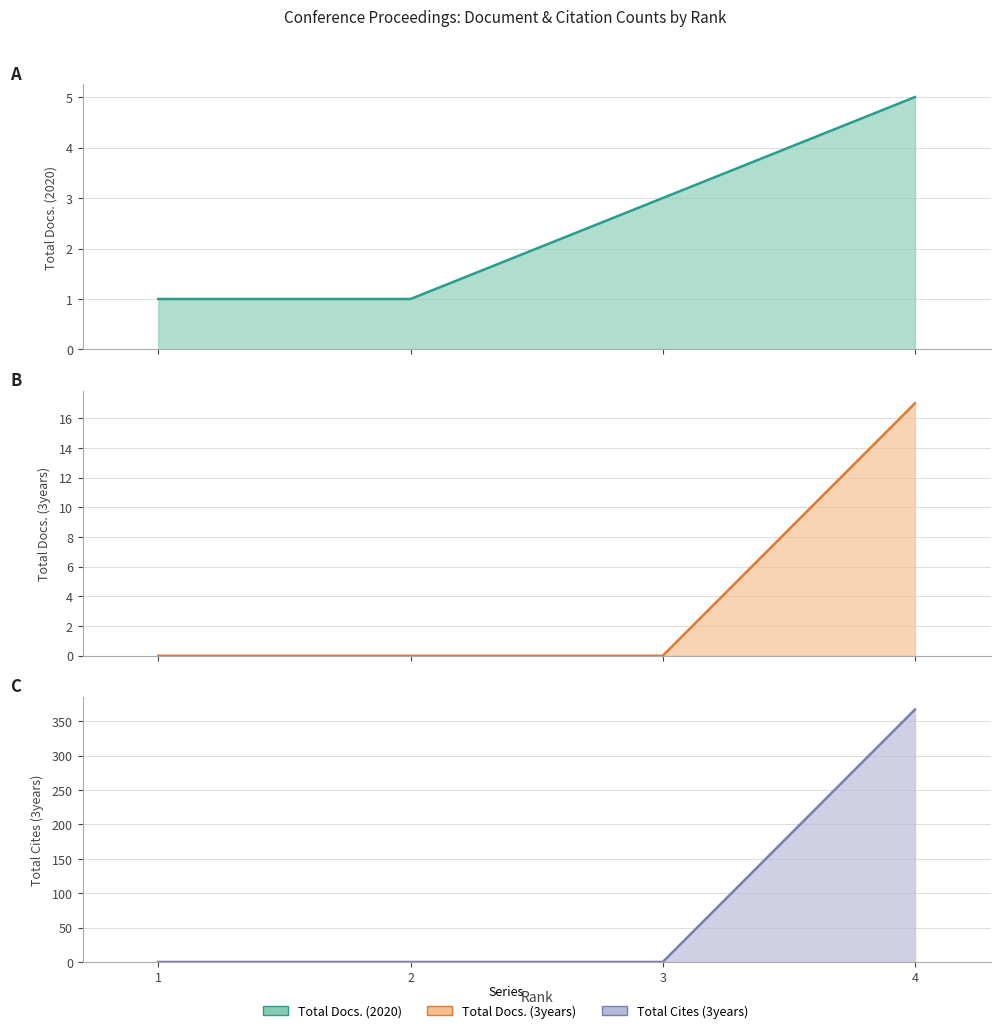

What is the sum of all Total Cites (3years) values?

367